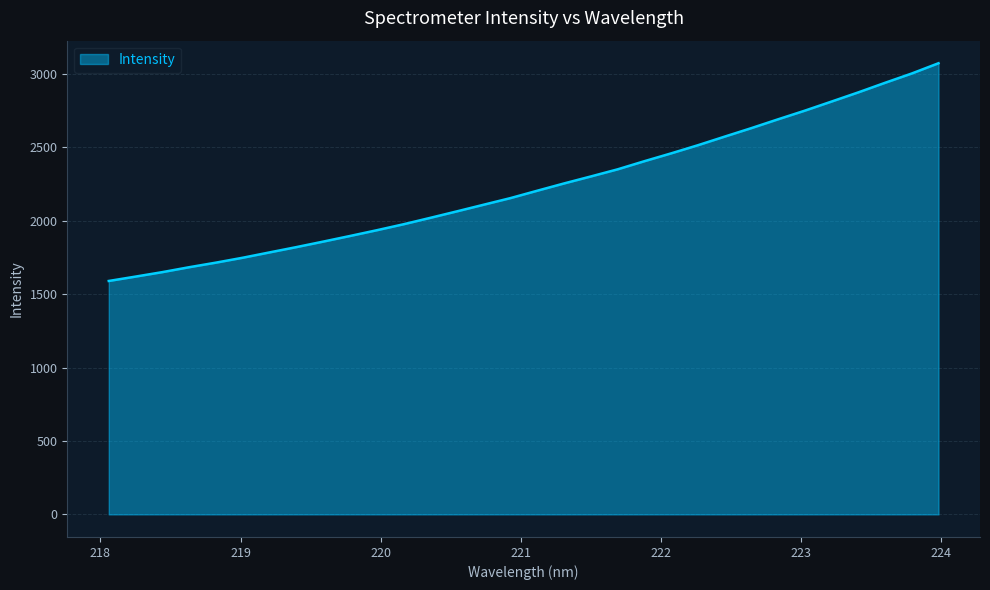

What is the greatest value displayed?

3072.8